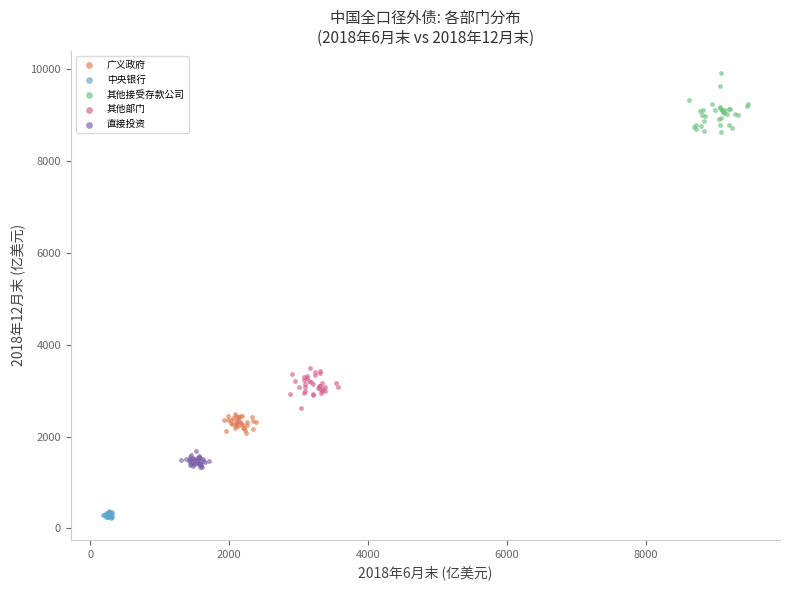

What are all the series names shown in the legend?

广义政府, 中央银行, 其他接受存款公司, 其他部门, 直接投资